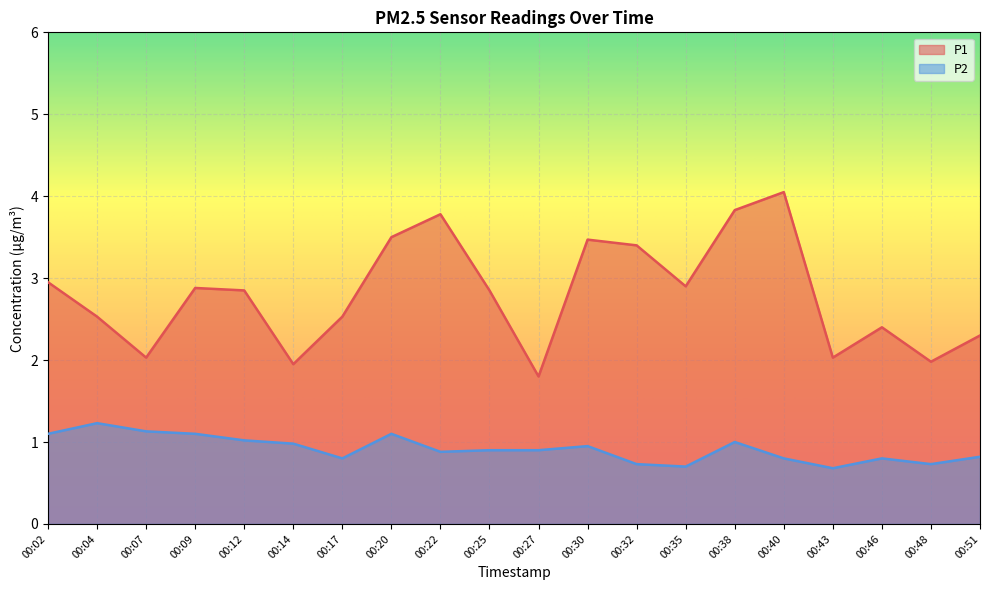

Is it true that P2 equals 0.7 at 00:04?

False